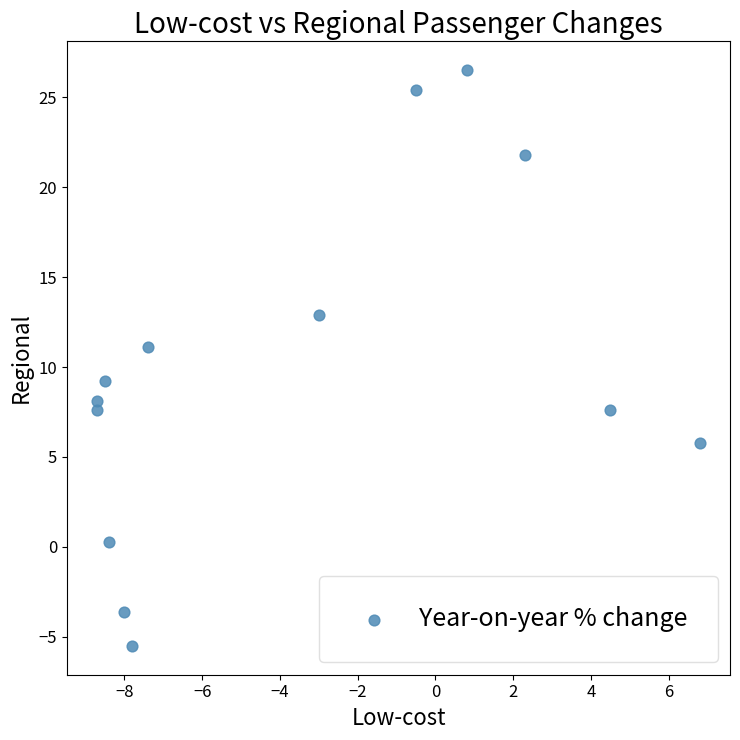

What is the range of X values (max minus min)?

15.5